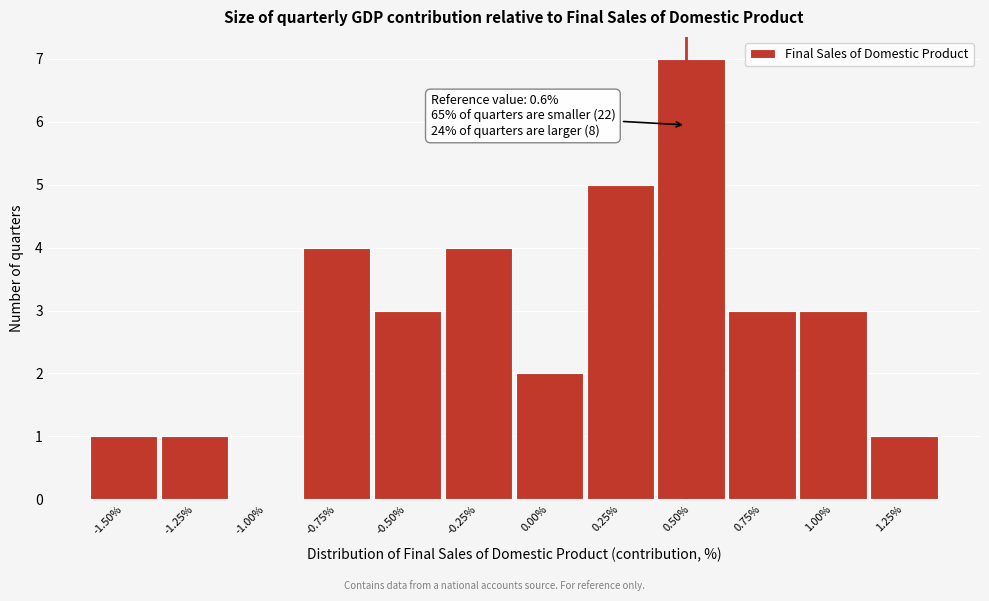

Reading left to right, what are all the values shown in this chart?

-1.50%=1	-1.25%=1	-1.00%=0	-0.75%=4	-0.50%=3	-0.25%=4	0.00%=2	0.25%=5	0.50%=7	0.75%=3	1.00%=3	1.25%=1